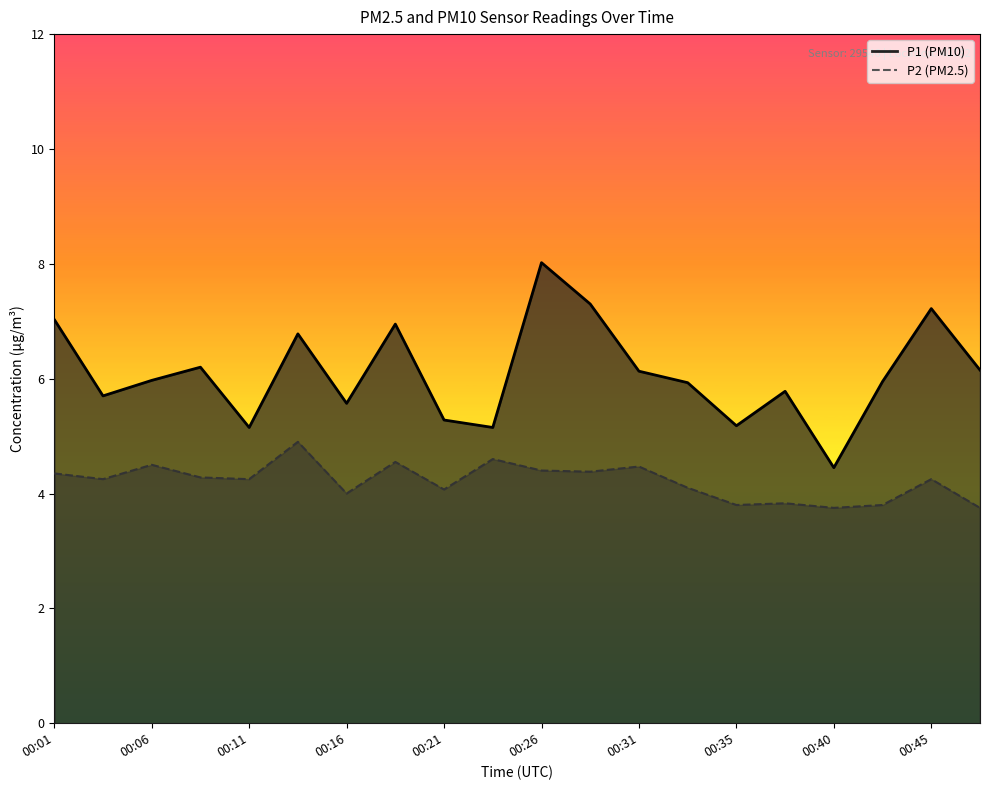

Rank the categories by P1 value from highest to lowest.

00:26, 00:28, 00:45, 00:01, 00:18, 00:13, 00:08, 00:48, 00:31, 00:06, 00:43, 00:33, 00:38, 00:04, 00:16, 00:21, 00:35, 00:11, 00:23, 00:40